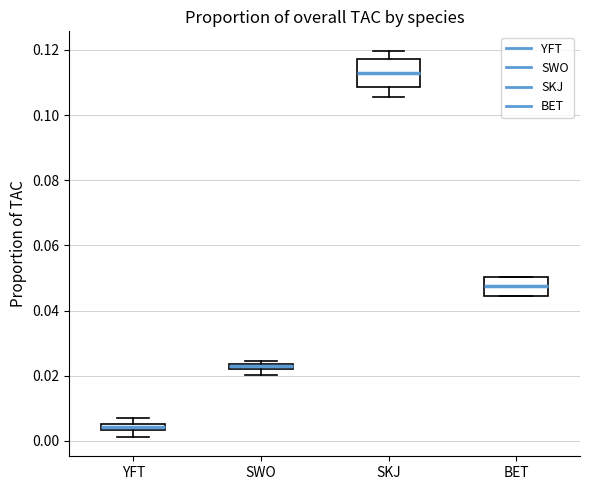

Which box has the highest median line?

SKJ